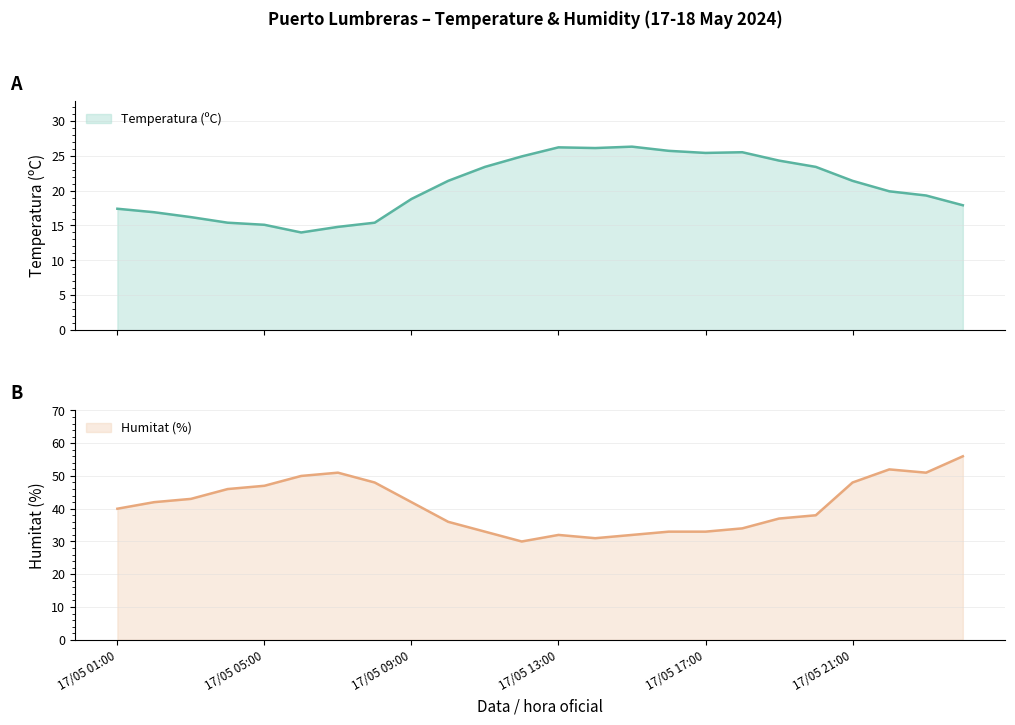

Which series has the largest total across all categories?

Humitat (%)